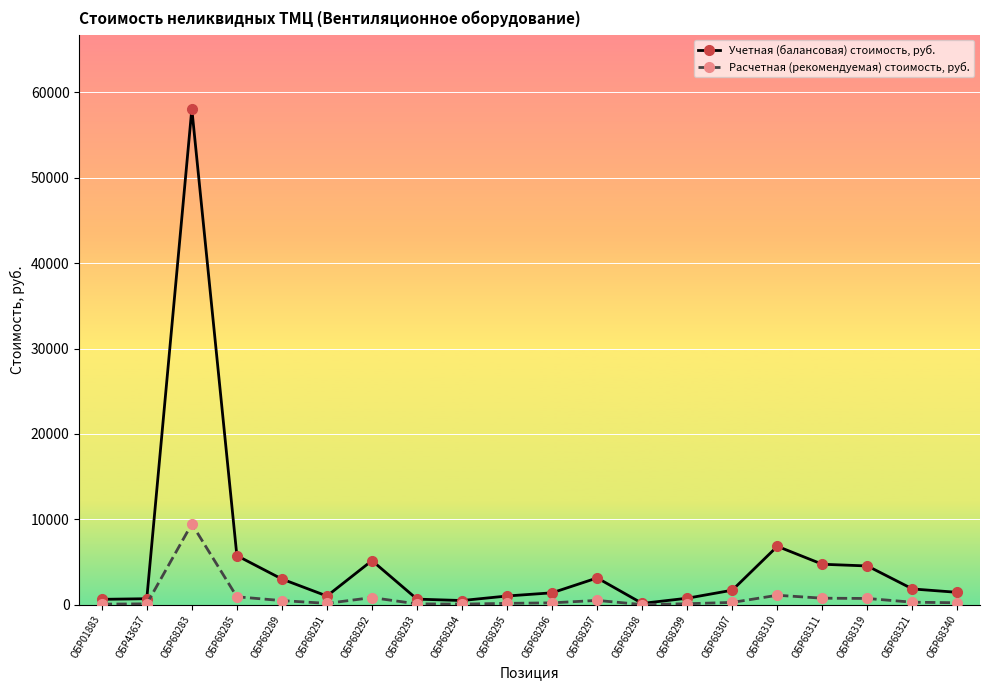

Does the chart have visible grid lines?

Yes